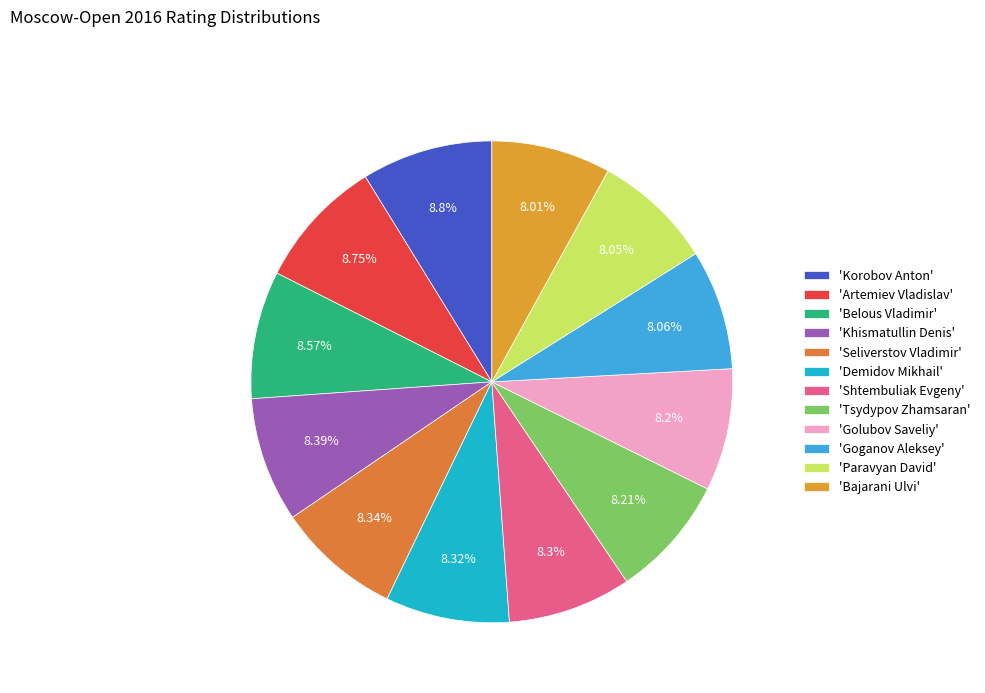

How many segments does this pie chart have?

12